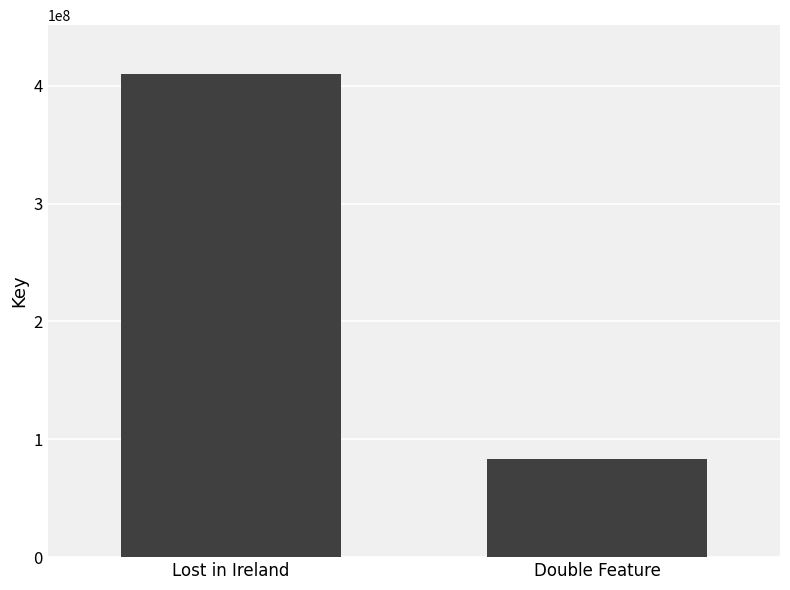

What is the change in value from Lost in Ireland to Double Feature?

-327397008